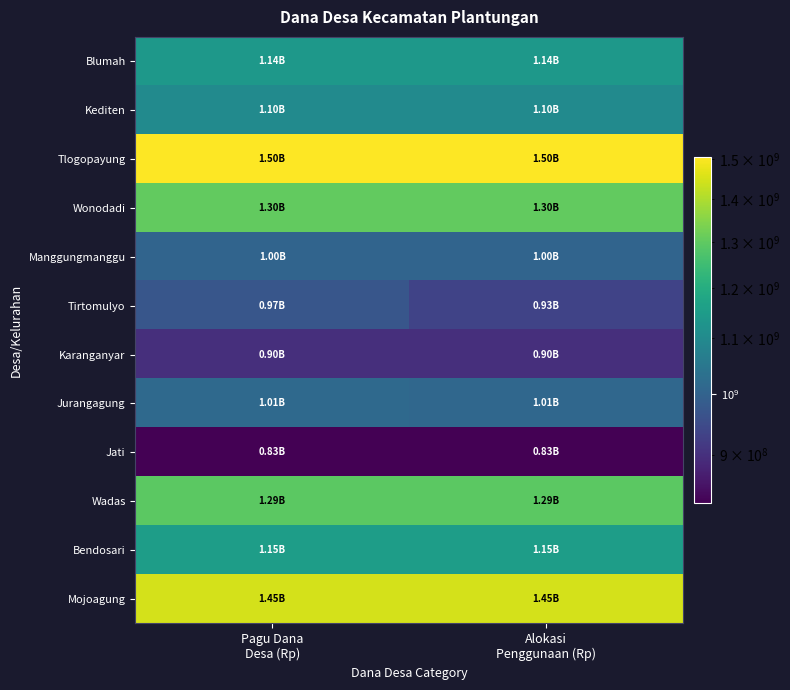

Which series has the largest total across all categories?

Tlogopayung